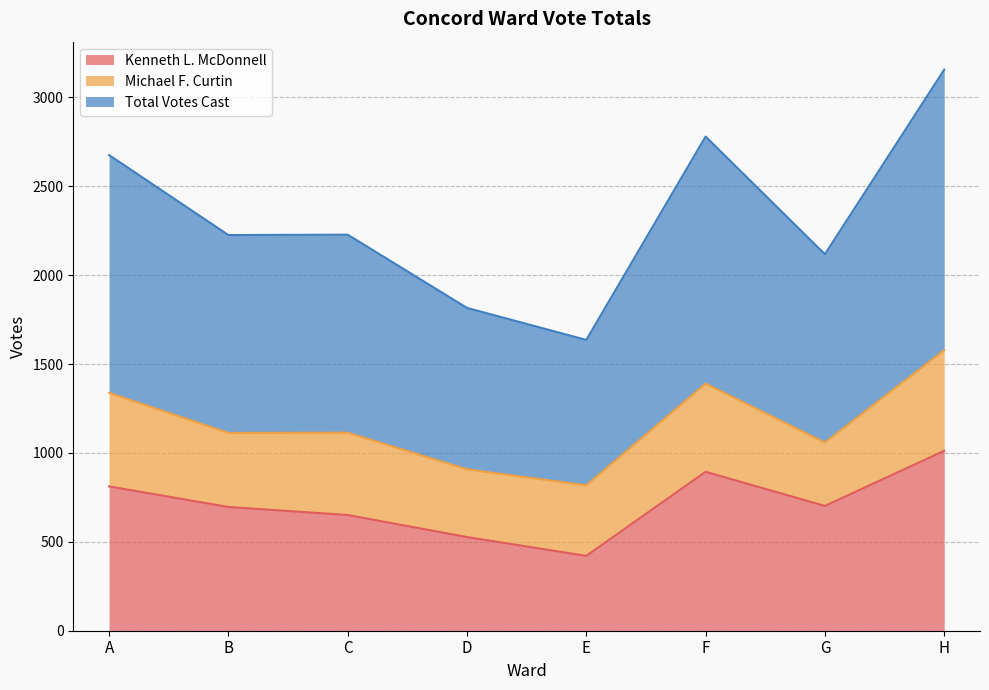

How many interior local peaks does the Total Votes Cast series have?

2